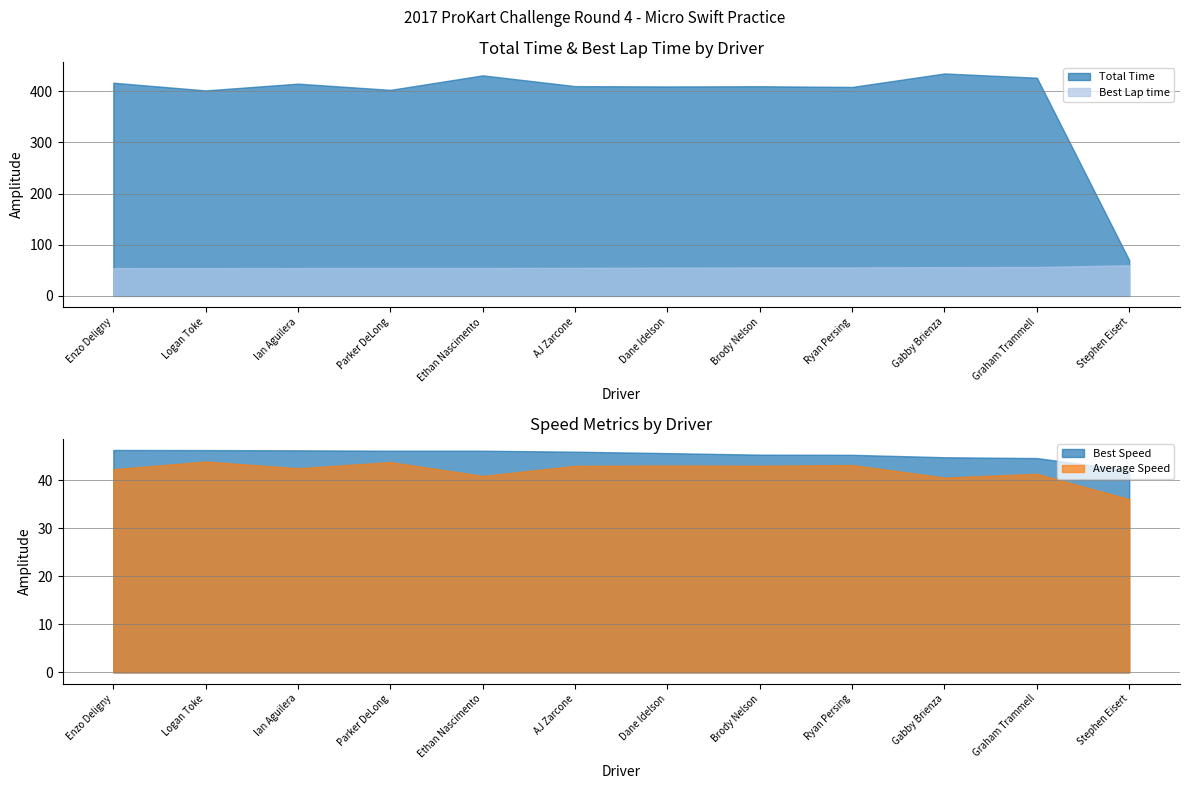

What is the label of the 11th point from the left?

Graham Trammell